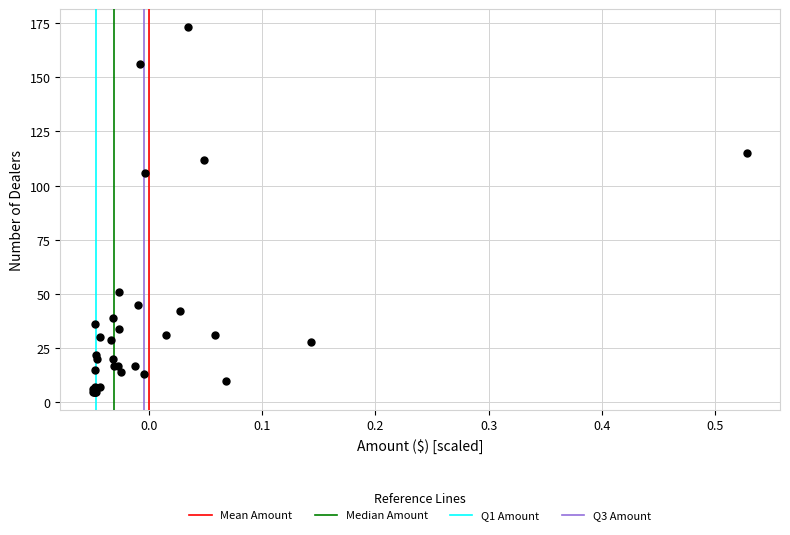

What Y value in the scatter plot is closest to 89?

106